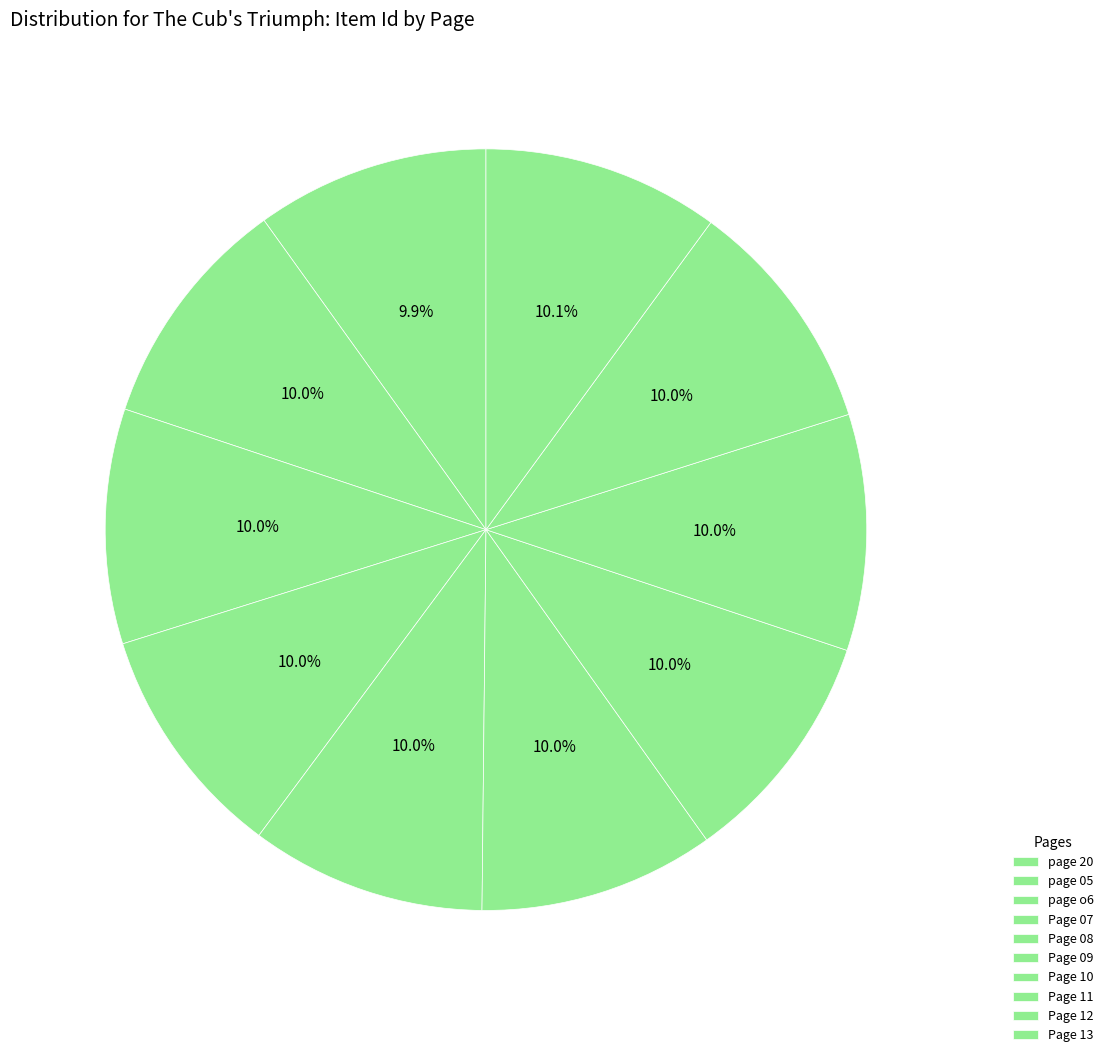

How many slices are in this pie chart?

10